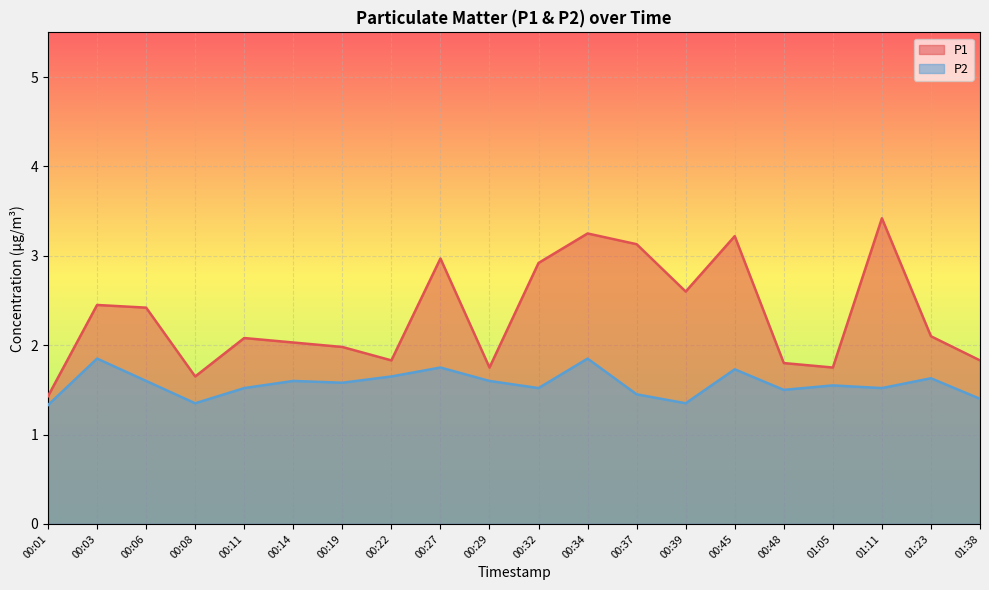

Is it true that P1 equals 3.2 at 00:45?

True